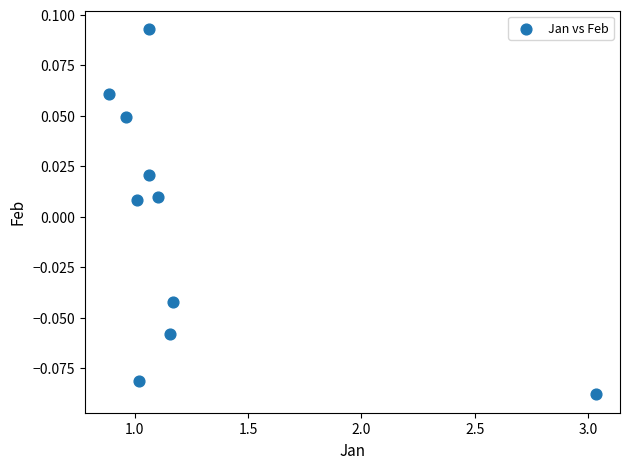

What is the average X value?

1.2